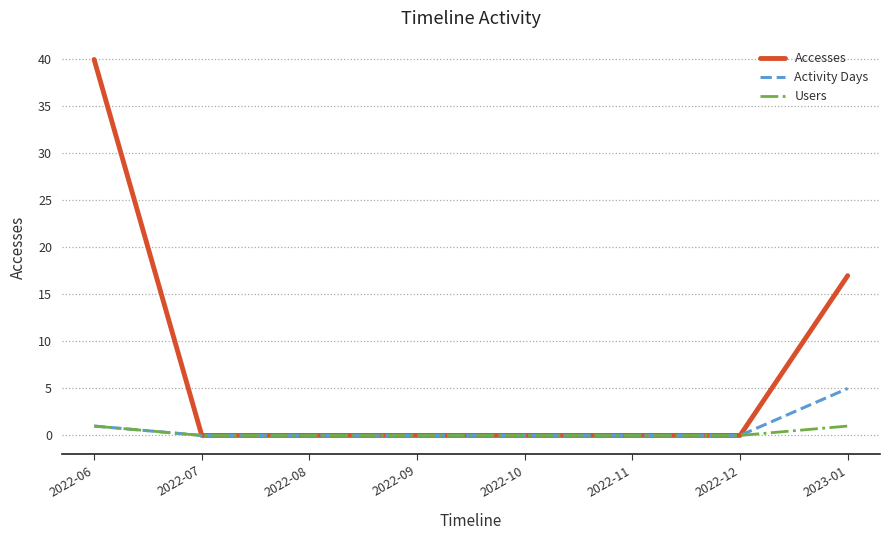

Which series has the largest total across all categories?

Accesses